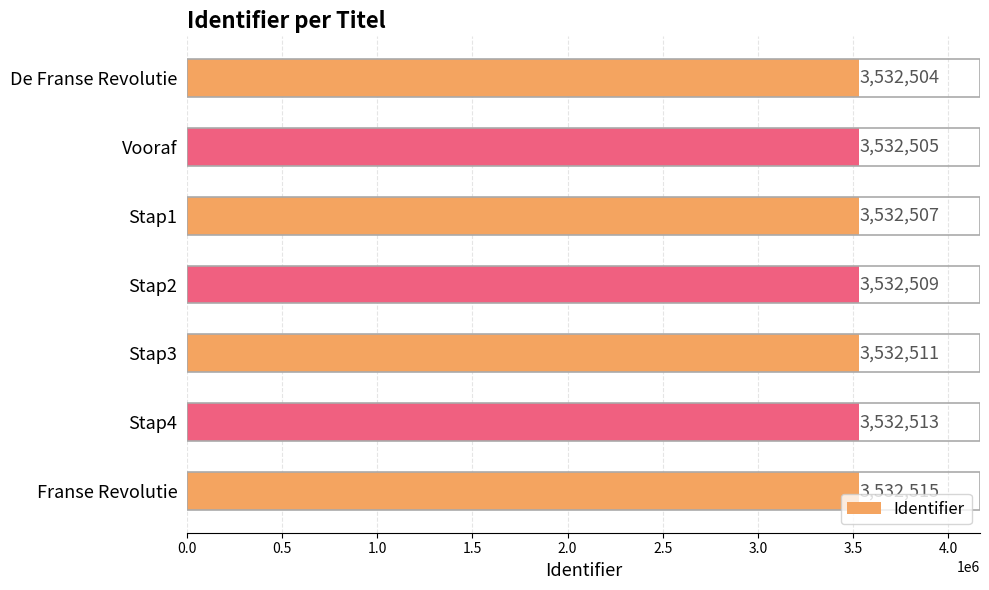

Rank the categories by value from highest to lowest.

Franse Revolutie, Stap4, Stap3, Stap2, Stap1, Vooraf, De Franse Revolutie